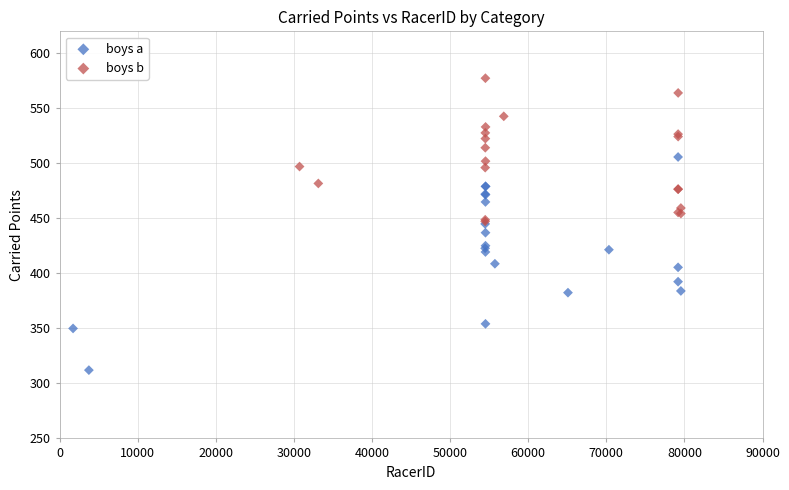

Which series contains the highest Y value?

boys b